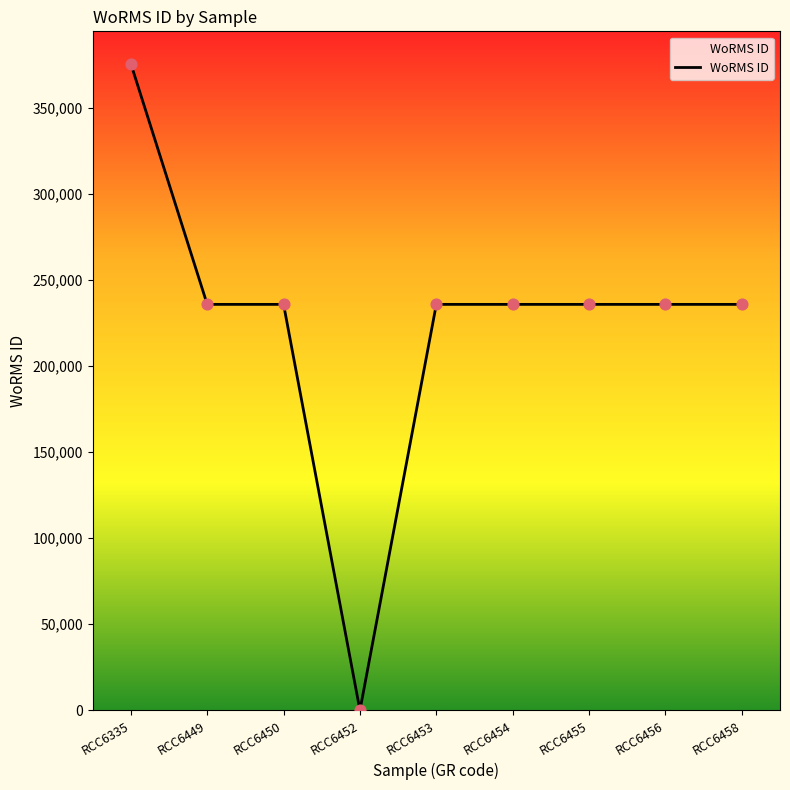

What is the ratio of the value at RCC6455 to the value at RCC6456?

1.0